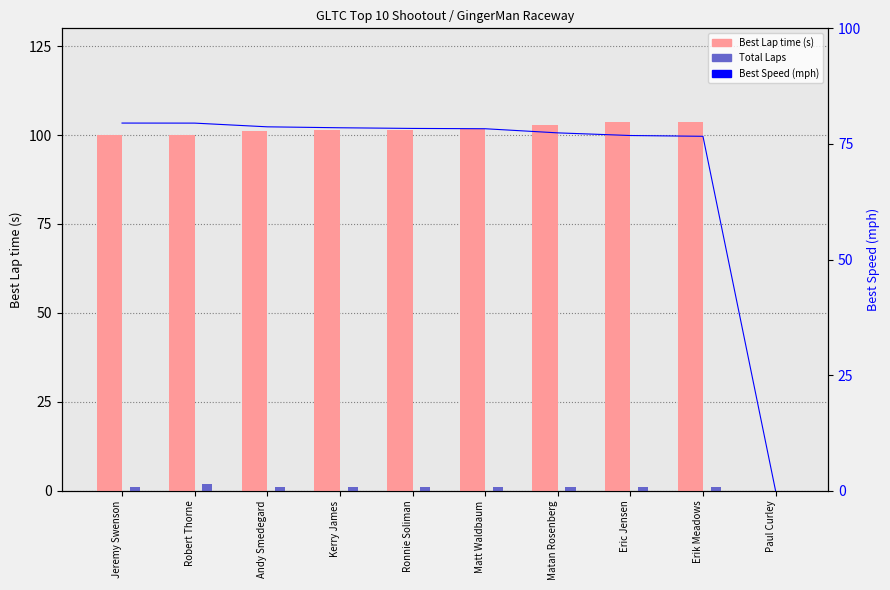

What is the value of the Best Speed (mph) bar at the 4th from the left?

78.5